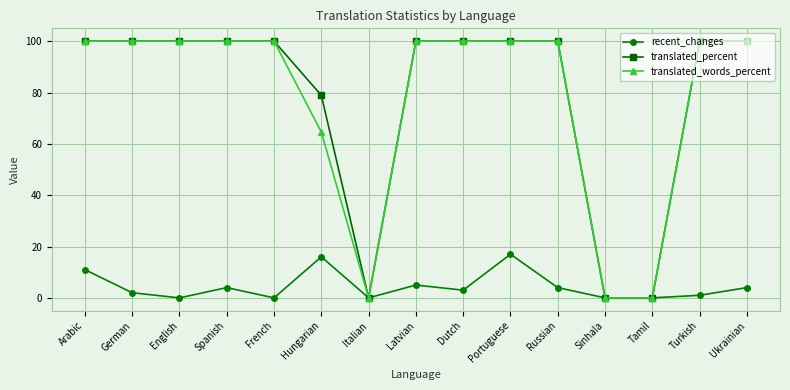

True or false: translated_words_percent has a value of 165.2 at Latvian.

False